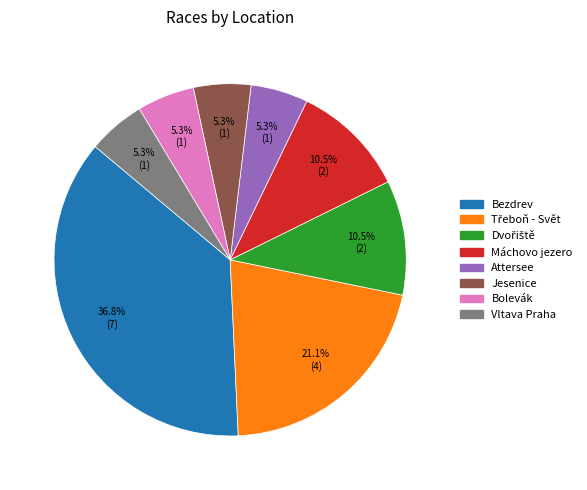

What portion of the pie excludes Attersee?

94.7%